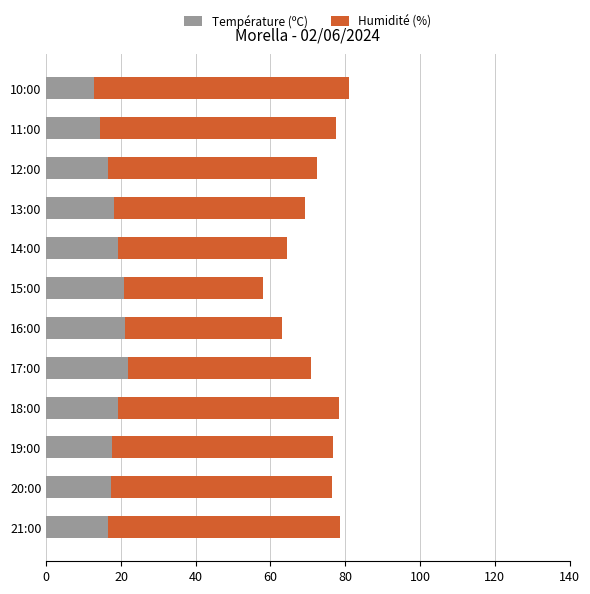

Is it true that Température (ºC) equals 19.3 at 14:00?

True